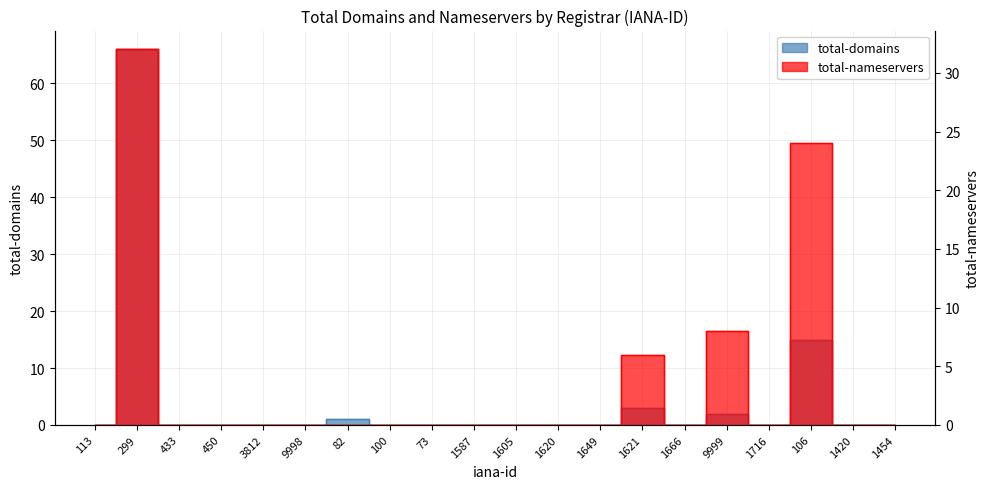

Reading left to right, what are all the values shown in this chart?

total-domains: 113=0	299=66	433=0	450=0	3812=0	9998=0	82=1	100=0	73=0	1587=0	1605=0	1620=0	1649=0	1621=3	1666=0	9999=2	1716=0	106=15	1420=0	1454=0
total-nameservers: 113=0	299=32	433=0	450=0	3812=0	9998=0	82=0	100=0	73=0	1587=0	1605=0	1620=0	1649=0	1621=6	1666=0	9999=8	1716=0	106=24	1420=0	1454=0